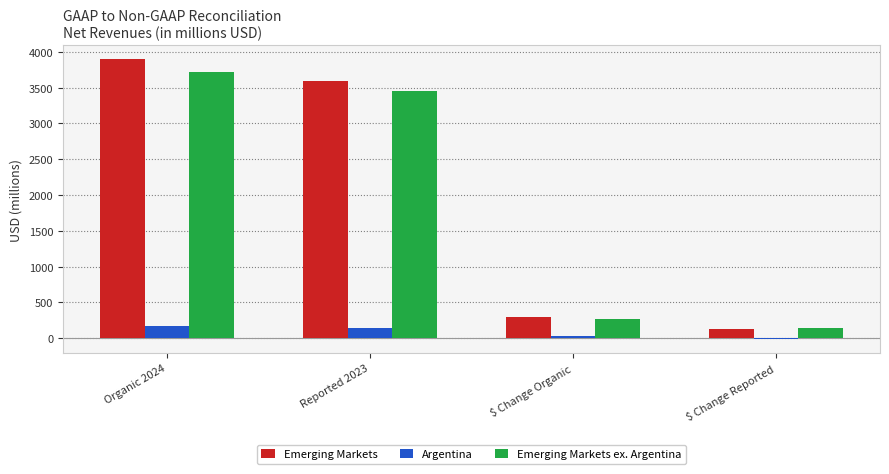

Count the number of data series in this chart.

3